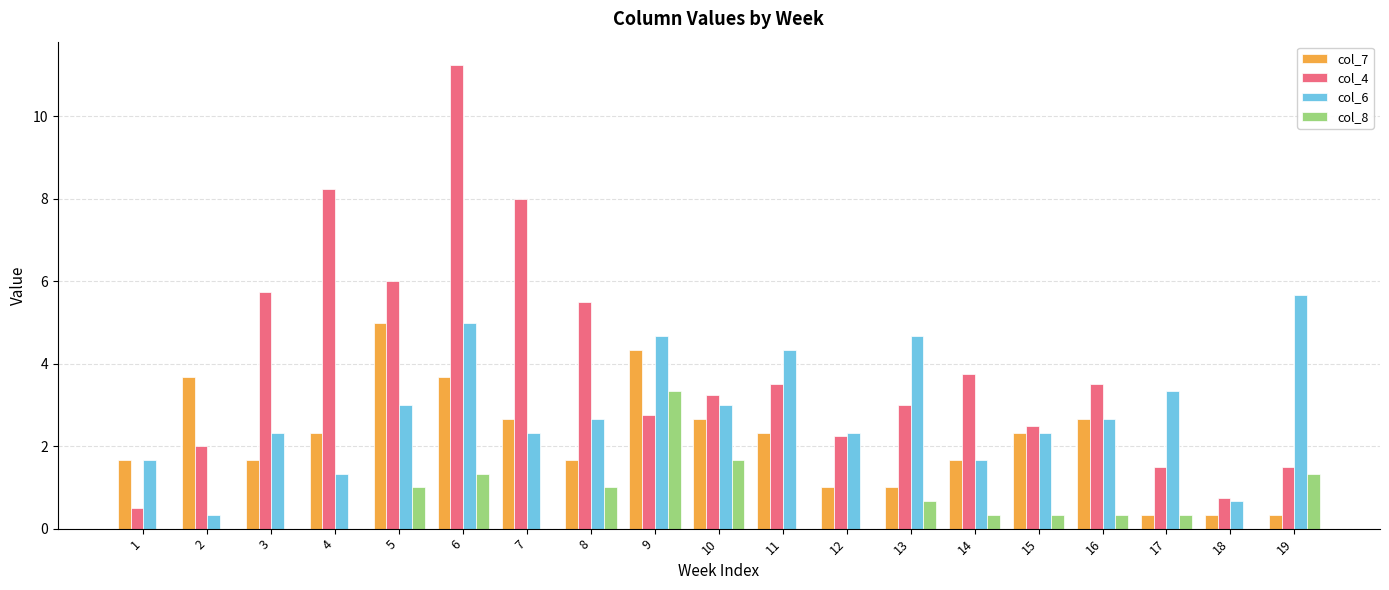

At which label is col_4 closest to 5?

8